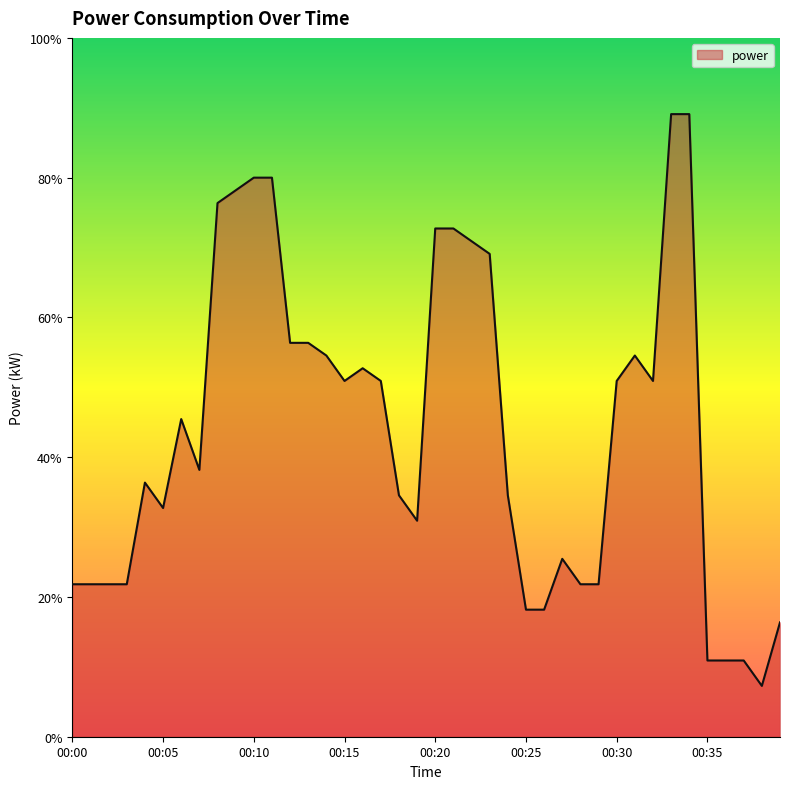

Rank the categories by value from highest to lowest.

00:33, 00:34, 00:10, 00:11, 00:09, 00:08, 00:20, 00:21, 00:22, 00:23, 00:12, 00:13, 00:14, 00:31, 00:16, 00:15, 00:17, 00:30, 00:32, 00:06, 00:07, 00:04, 00:18, 00:24, 00:05, 00:19, 00:27, 00:00, 00:01, 00:02, 00:03, 00:28, 00:29, 00:25, 00:26, 00:39, 00:35, 00:36, 00:37, 00:38